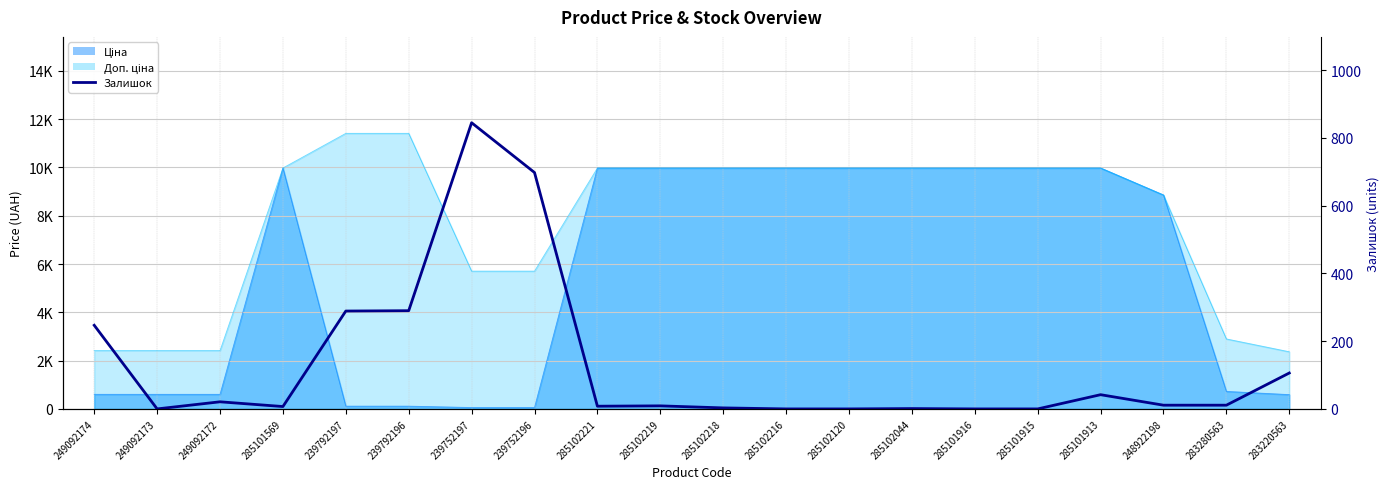

True or false: the data has more than 1 interior local peaks.

True